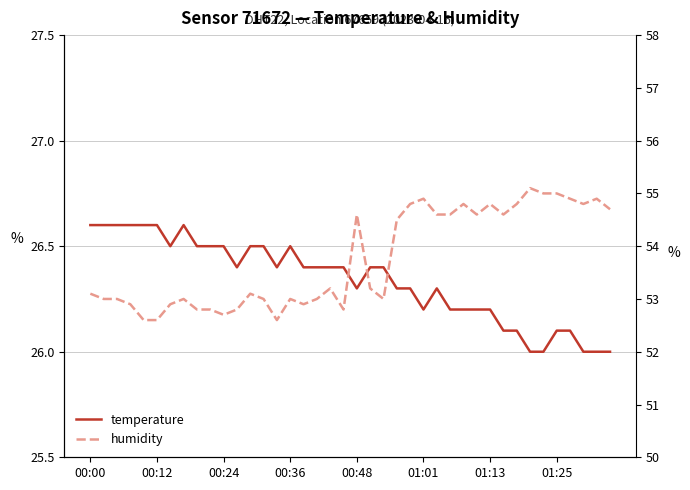

In temperature, how many points are lower than both neighbors (excluding endpoints)?

5